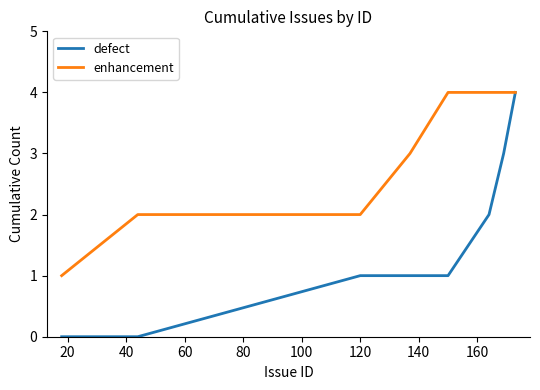

What is the maximum value shown in the chart?

4